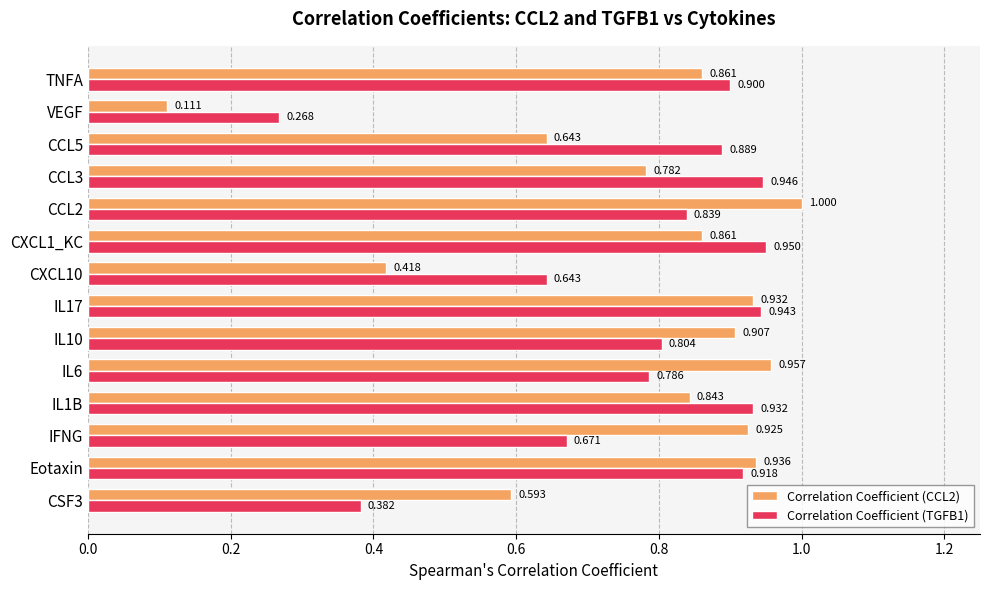

Is the value of Correlation Coefficient (TGFB1) at IL1B greater than the value of Correlation Coefficient (CCL2) at CCL3?

Yes